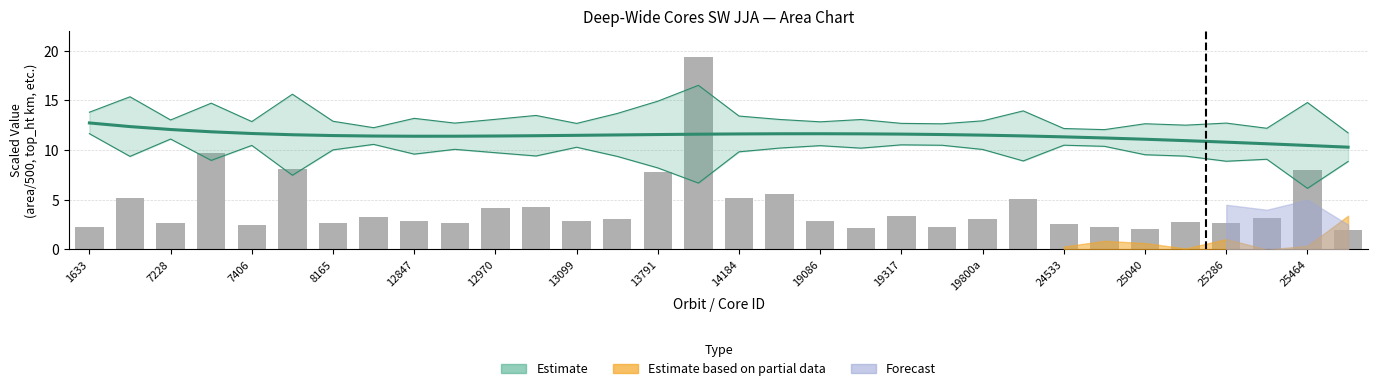

What is the minimum value shown in the chart?

2.0